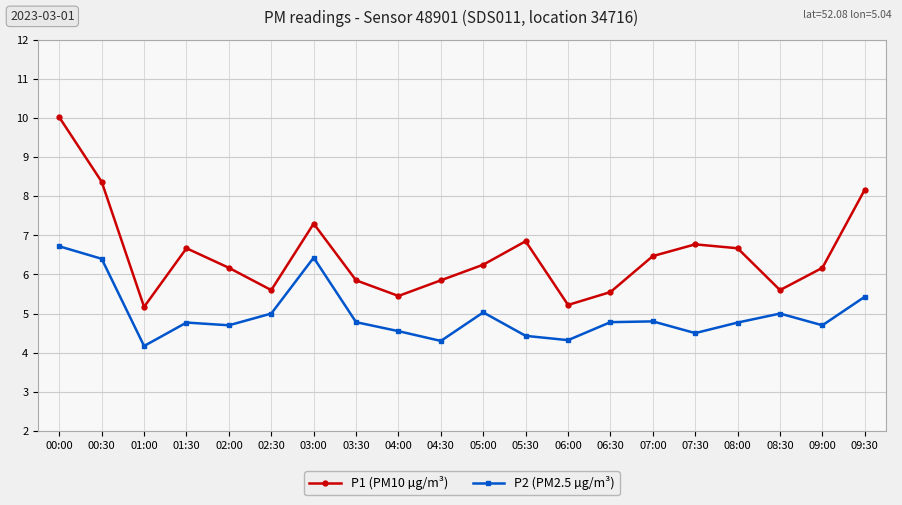

True or false: P1 (PM10 µg/m³) has a value of 3.6 at 07:00.

False